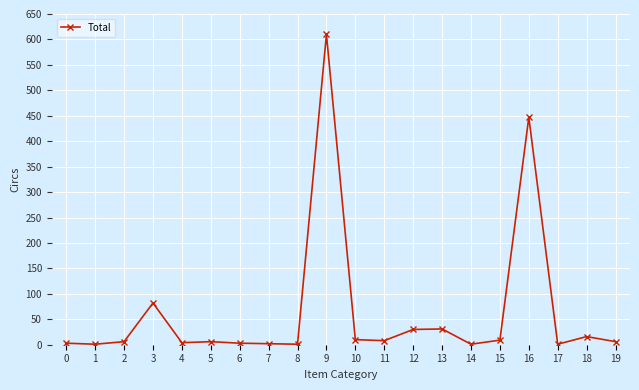

True or false: the data has more than 0 interior local peaks.

True